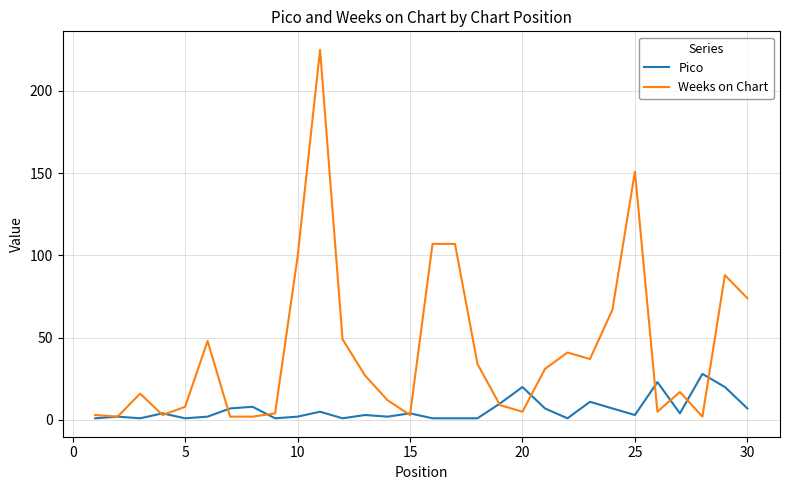

Which series has the largest total across all categories?

Weeks on Chart